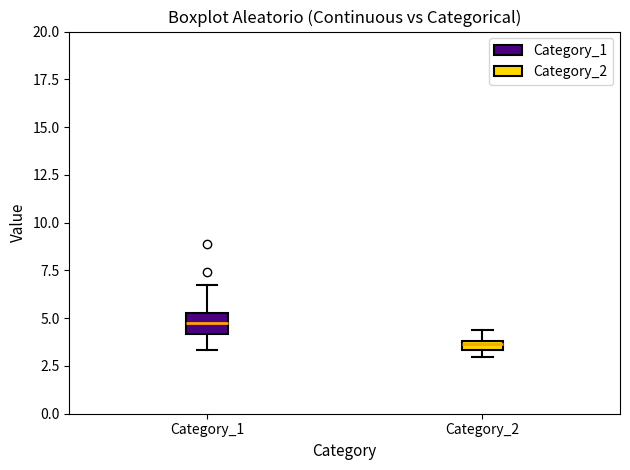

Where is the lower edge of the box for Category_2 on the y-axis? The values are not printed on the chart, so give them approximately, as read against the axis.

3.5